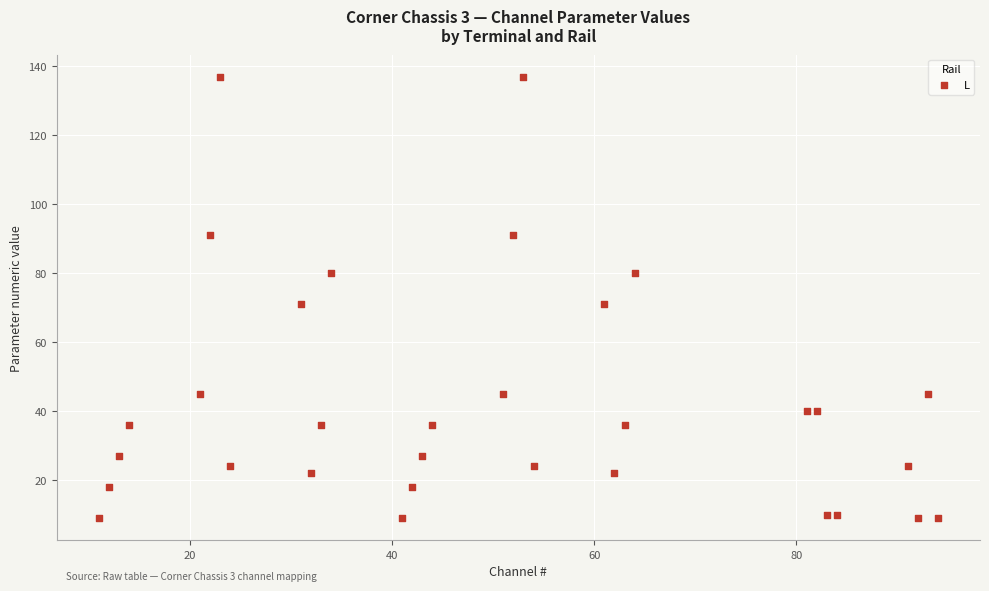

What is the range of X values (max minus min)?

83